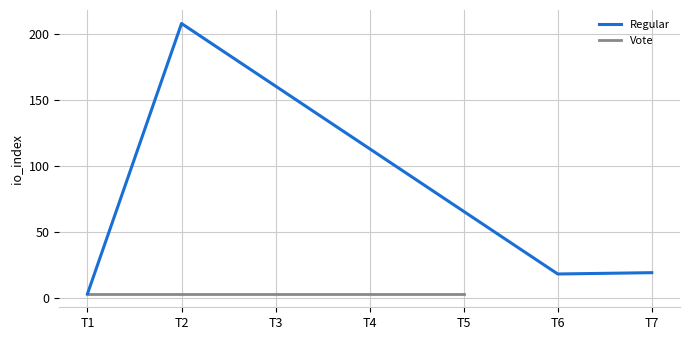

How many values in the Regular series are below 19?

2